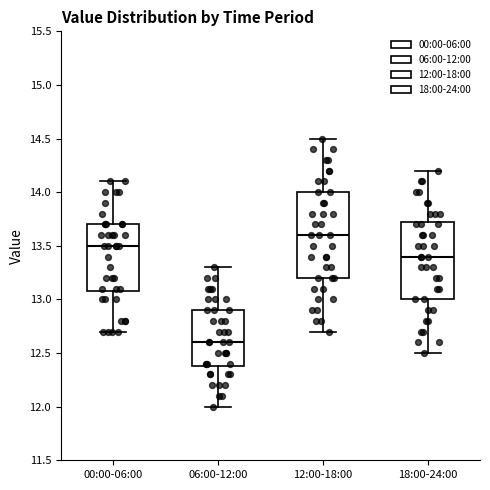

Where does the median line of the box for 12:00-18:00 sit on the y-axis? The values are not printed on the chart, so give them approximately, as read against the axis.

13.60